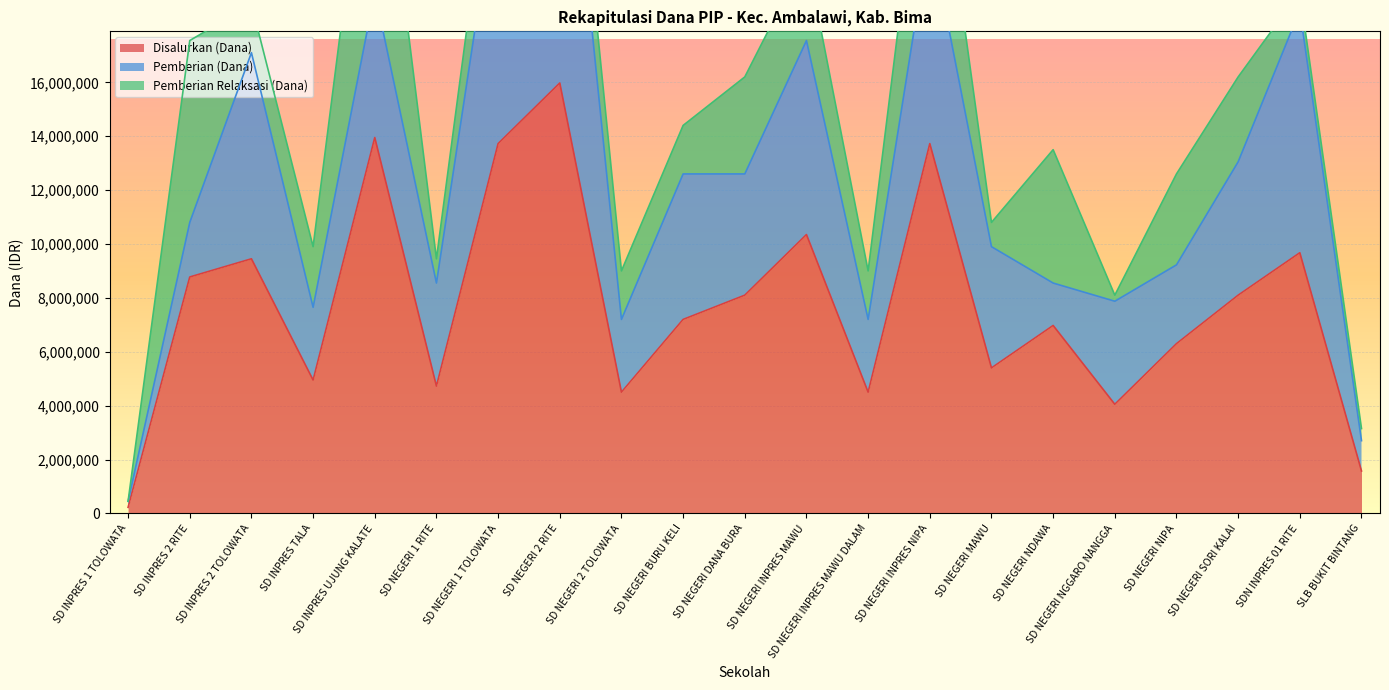

Rank the categories by Disalurkan (Dana) value from highest to lowest.

SD NEGERI 2 RITE, SD INPRES UJUNG KALATE, SD NEGERI 1 TOLOWATA, SD NEGERI INPRES NIPA, SD NEGERI INPRES MAWU, SDN INPRES 01 RITE, SD INPRES 2 TOLOWATA, SD INPRES 2 RITE, SD NEGERI DANA BURA, SD NEGERI SORI KALAI, SD NEGERI BURU KELI, SD NEGERI NDAWA, SD NEGERI NIPA, SD NEGERI MAWU, SD INPRES TALA, SD NEGERI 1 RITE, SD NEGERI 2 TOLOWATA, SD NEGERI INPRES MAWU DALAM, SD NEGERI NGGARO NANGGA, SLB BUKIT BINTANG, SD INPRES 1 TOLOWATA